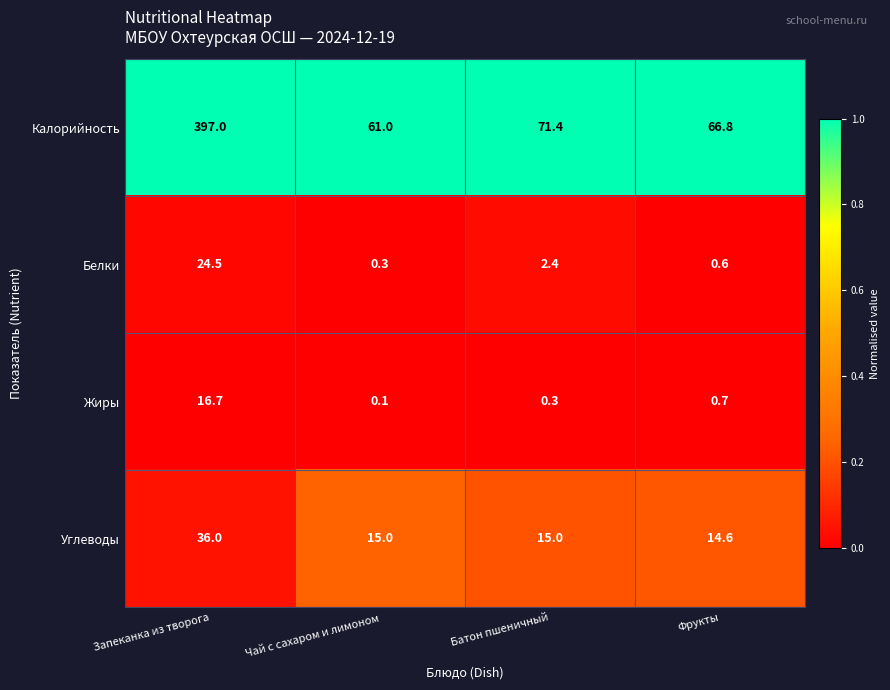

How many distinct data groups are displayed?

4